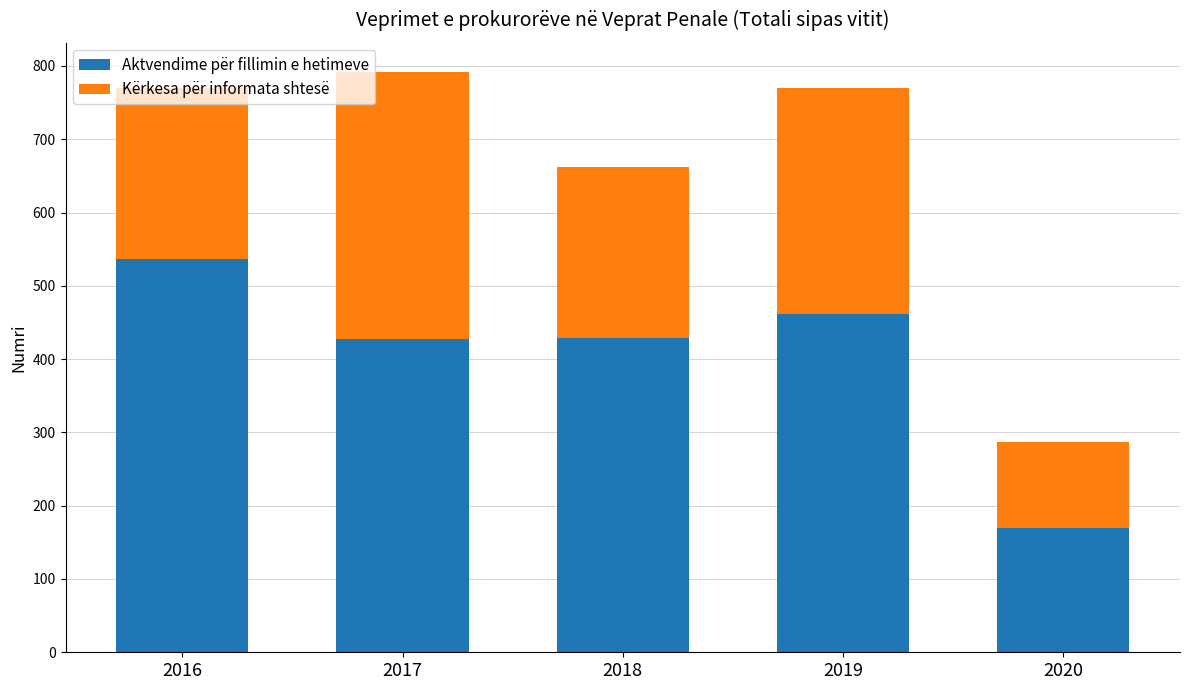

The Aktvendime për fillimin e hetimeve series shows 717 at 2019. True or false?

False